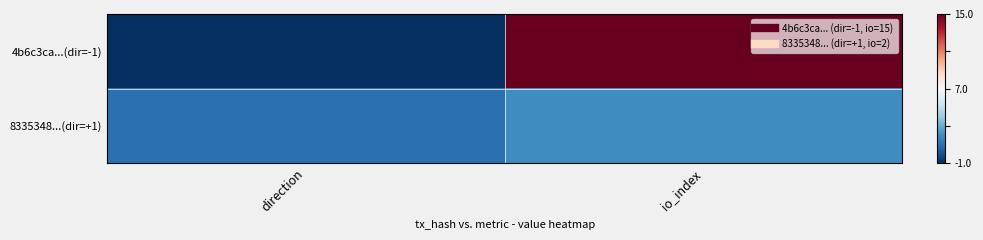

Which series changed the most between direction and io_index?

4b6c3ca...(dir=-1)